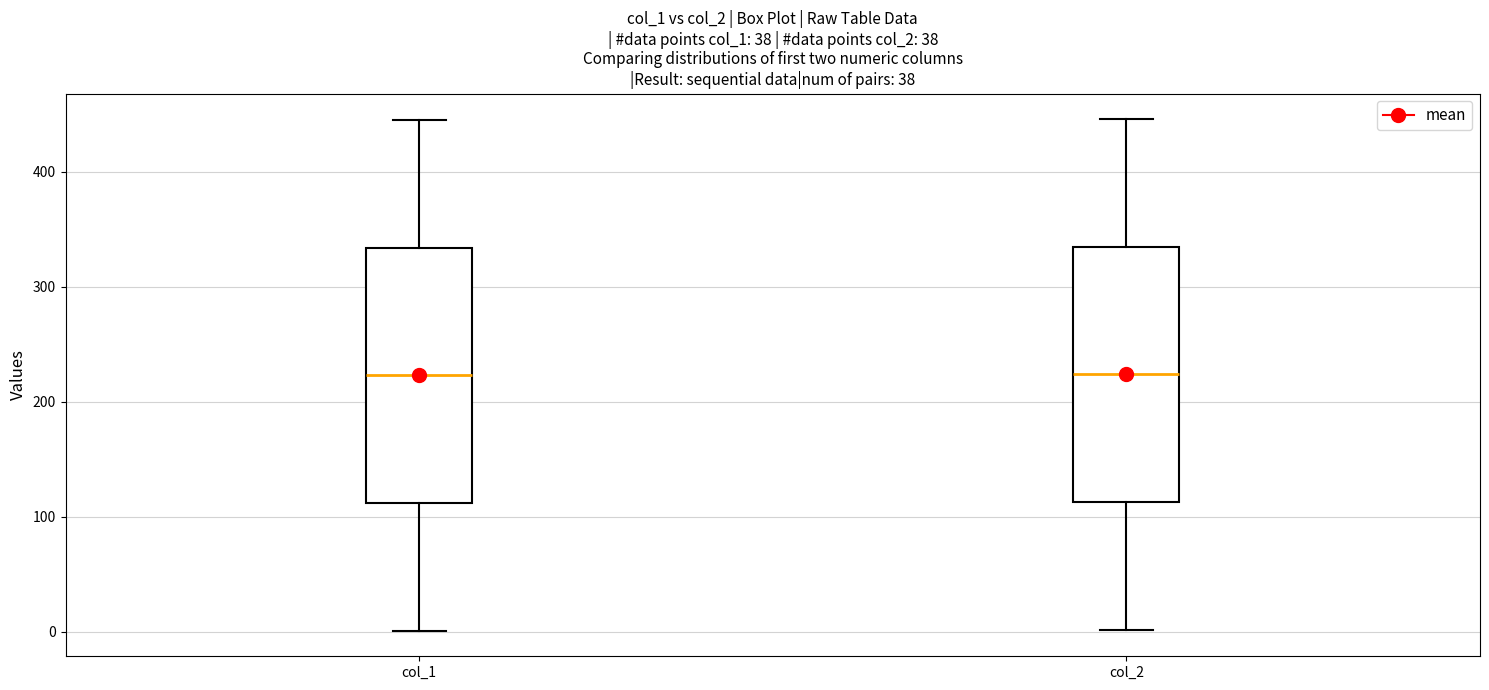

Reading left to right, transcribe this box plot: for each box, give where its median line is, the range the box spans, and where its two whiskers end, as read against the y-axis. The values are not printed on the chart, so give them approximately, as read against the axis.

col_1: median 220, box 110 to 330, whiskers 0 to 450
col_2: median 220, box 110 to 340, whiskers 0 to 450